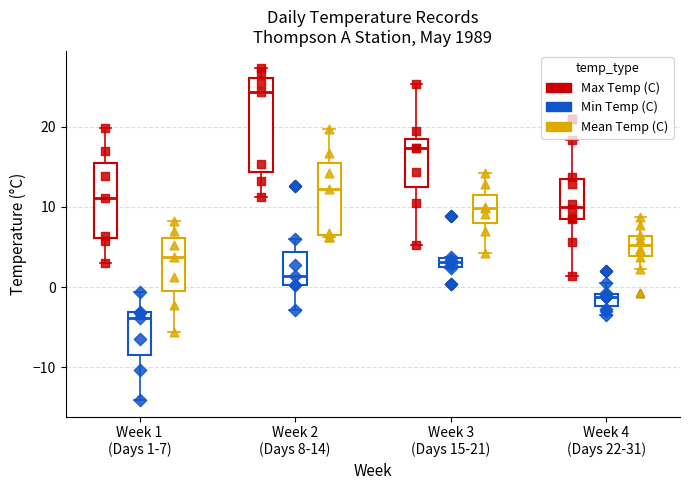

At how many categories does at least one series exceed 10?

4